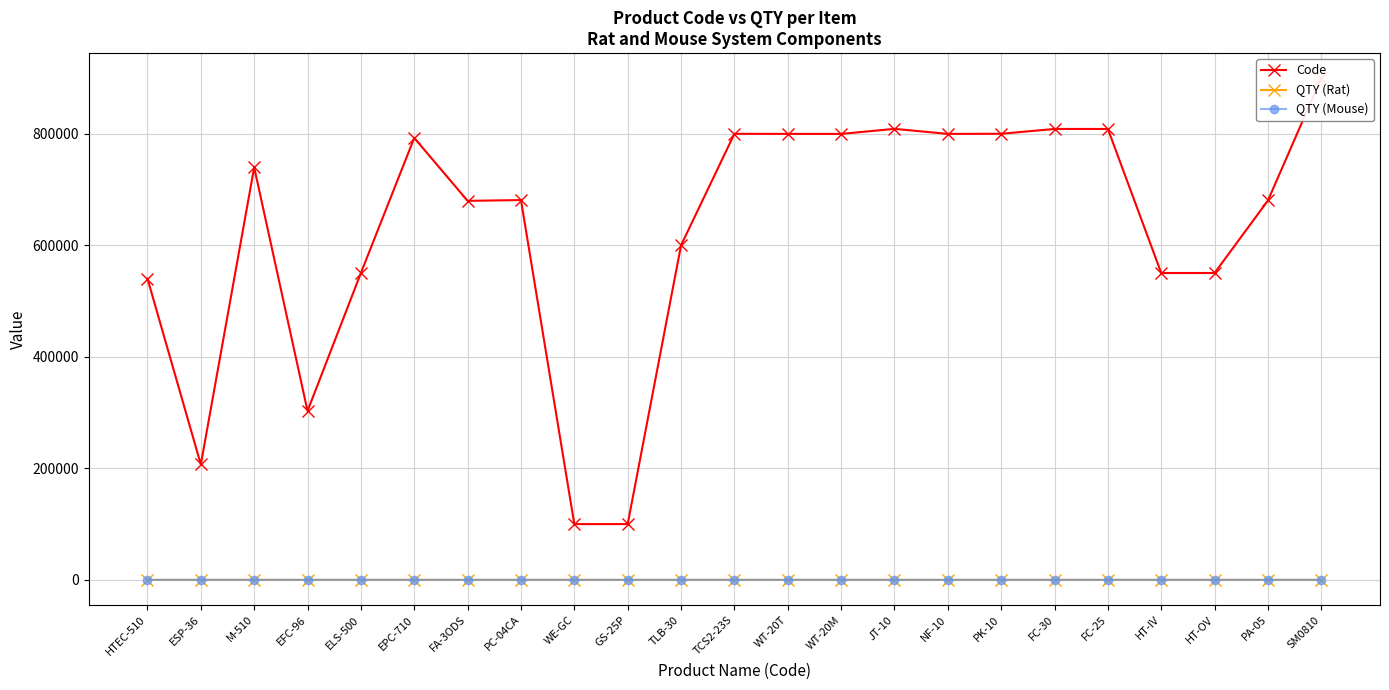

What is the label of the 2nd point from the left?

ESP-36